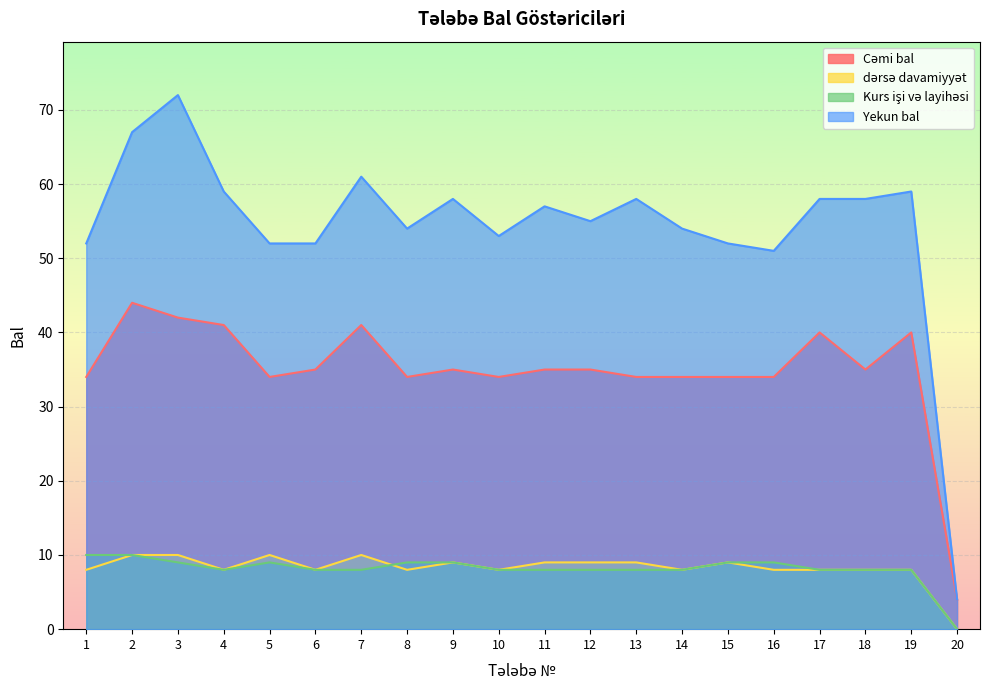

Which category has the highest value across all series?

3